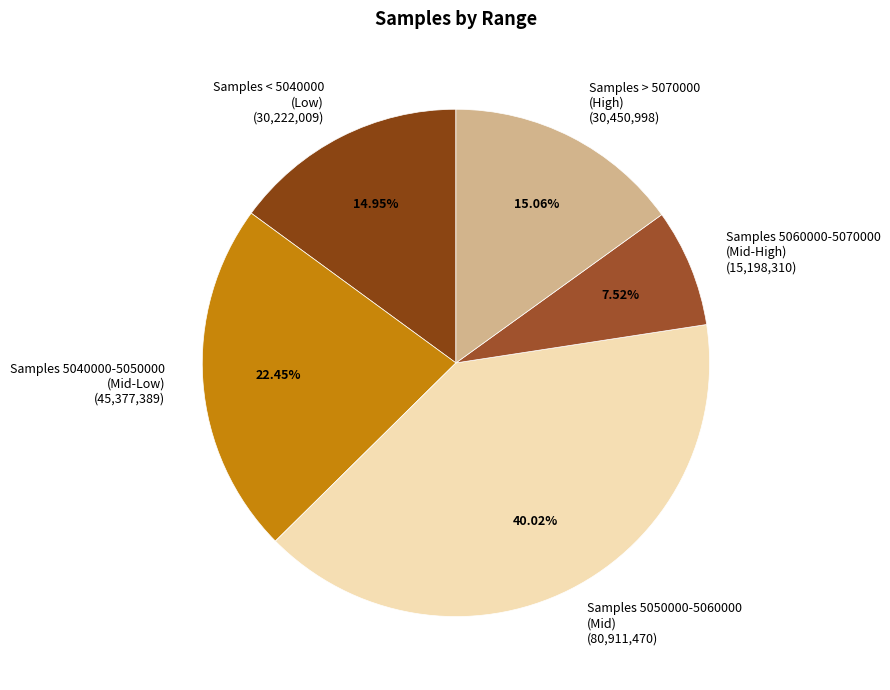

Is the sum of Samples 5060000-5070000 (Mid-High) (15,198,310) and Samples > 5070000 (High) (30,450,998) greater than half?

No